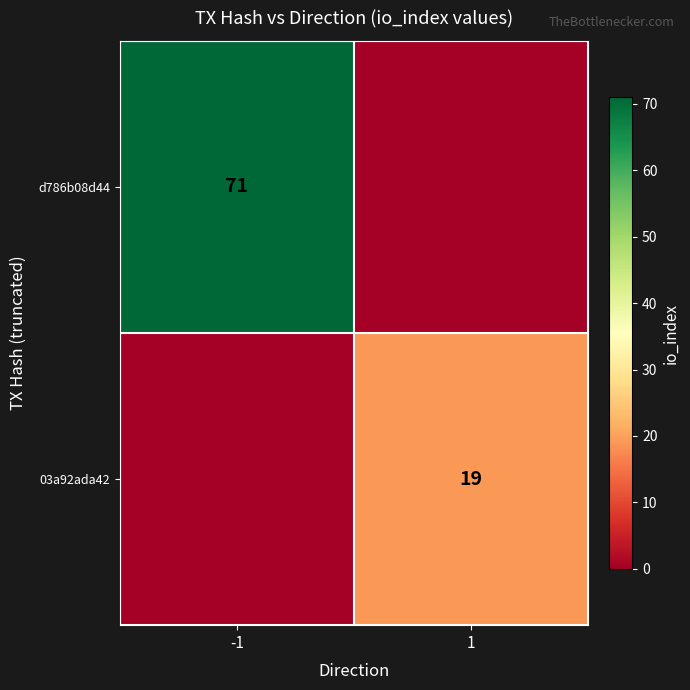

The 03a92ada42 series shows 32 at 1. True or false?

False